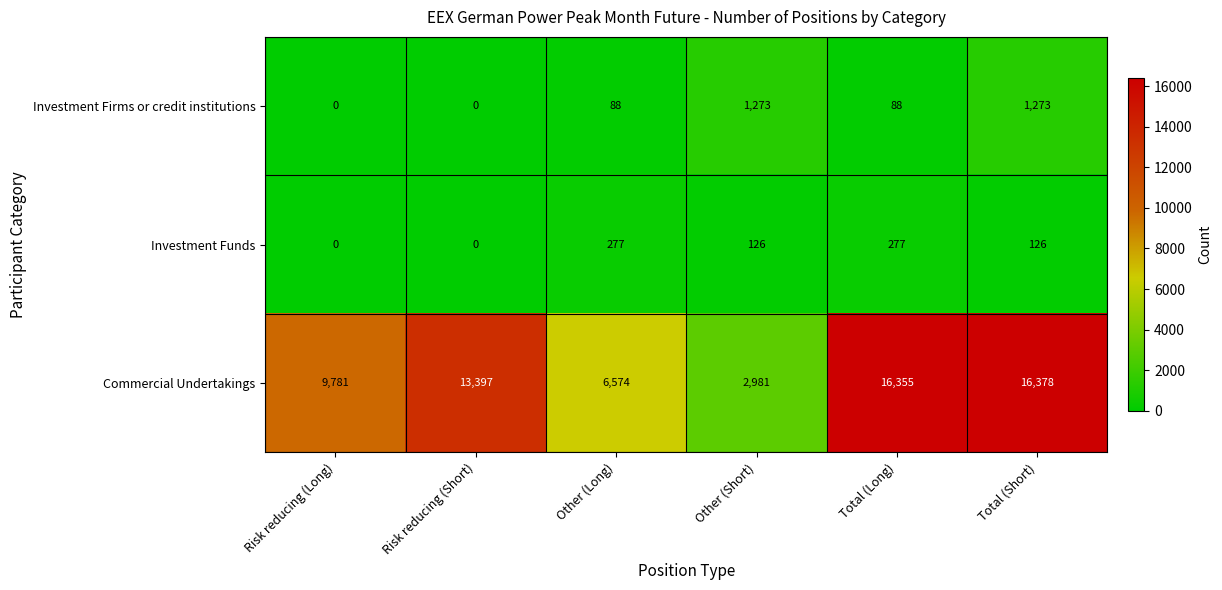

Which series has the largest total across all categories?

Commercial Undertakings